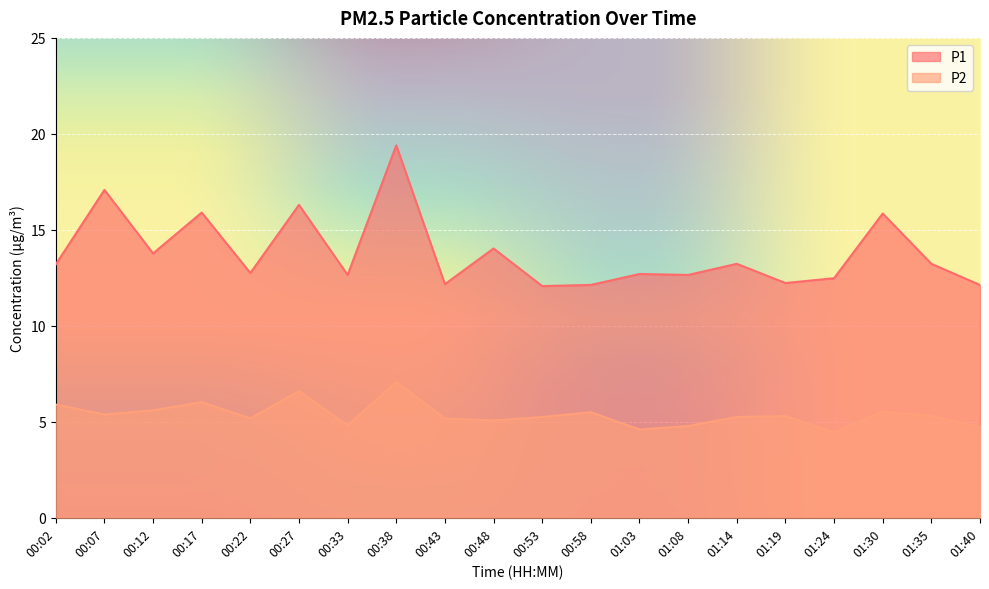

What is the maximum value shown in the chart?

19.4